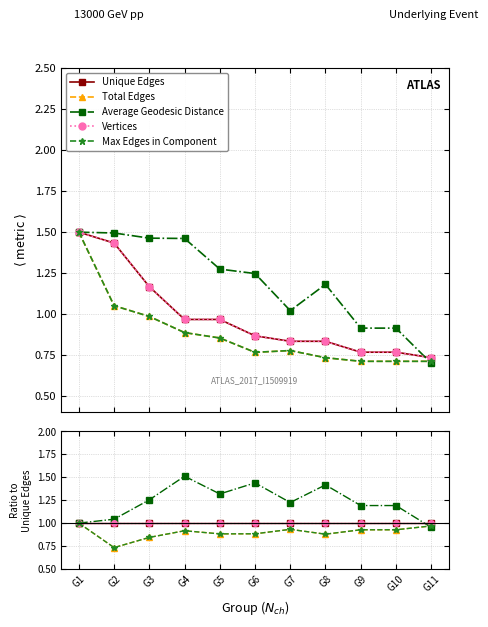

What is the value of the Max Edges in Component point at the 10th from the left?

0.9